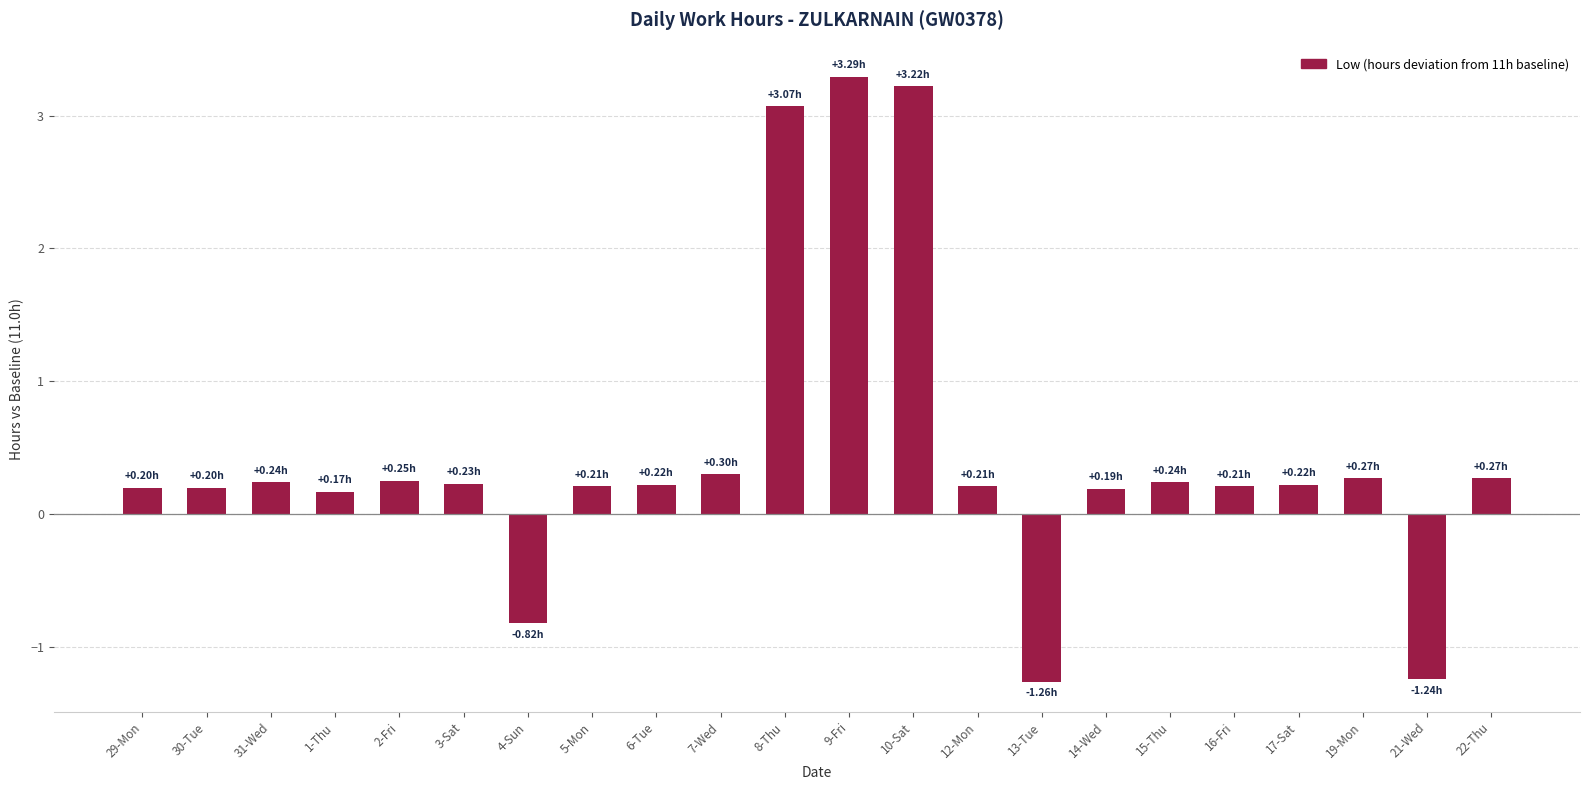

Does the chart contain stacked bars?

No